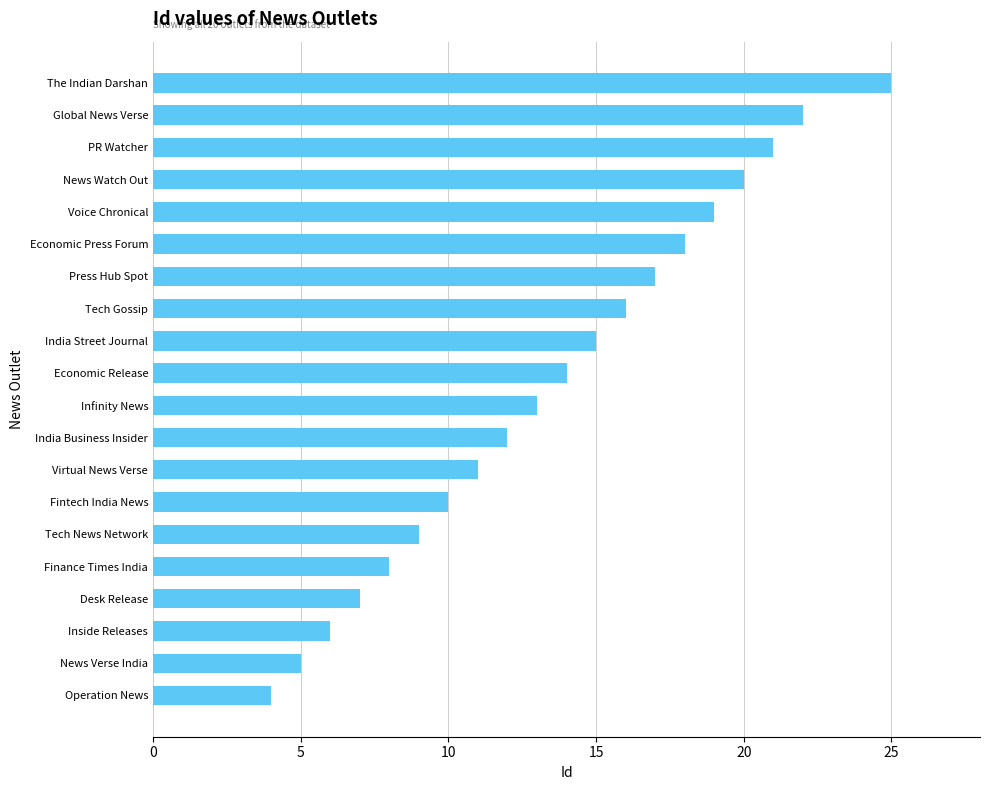

Reading top to bottom, list all the values displayed in this chart.

The Indian Darshan=25	Global News Verse=22	PR Watcher=21	News Watch Out=20	Voice Chronical=19	Economic Press Forum=18	Press Hub Spot=17	Tech Gossip=16	India Street Journal=15	Economic Release=14	Infinity News=13	India Business Insider=12	Virtual News Verse=11	Fintech India News=10	Tech News Network=9	Finance Times India=8	Desk Release=7	Inside Releases=6	News Verse India=5	Operation News=4